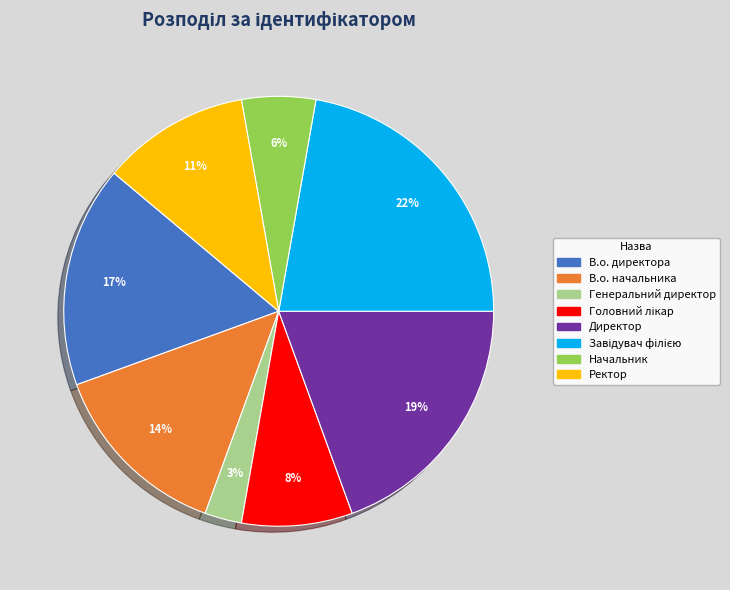

What is the smallest slice in the pie chart?

Генеральний директор